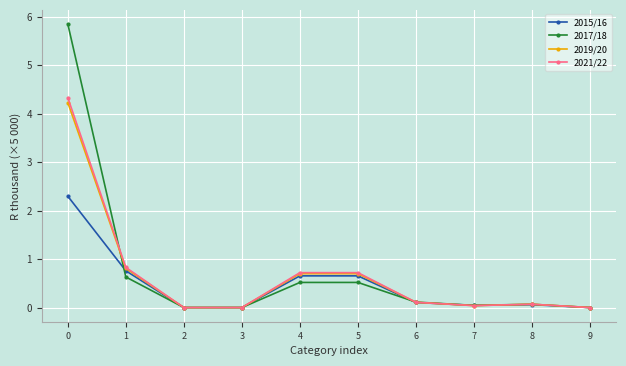

Is the value of 2019/20 at 2 greater than the value of 2021/22 at 0?

No